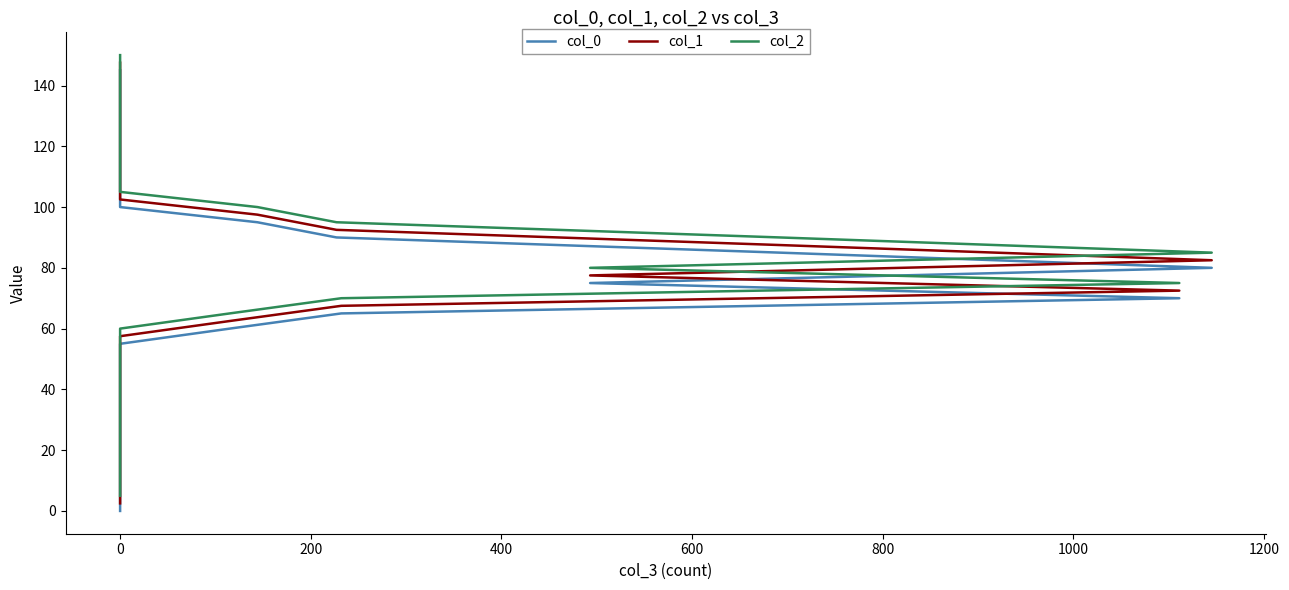

What is the average value of the col_2 series?

77.5